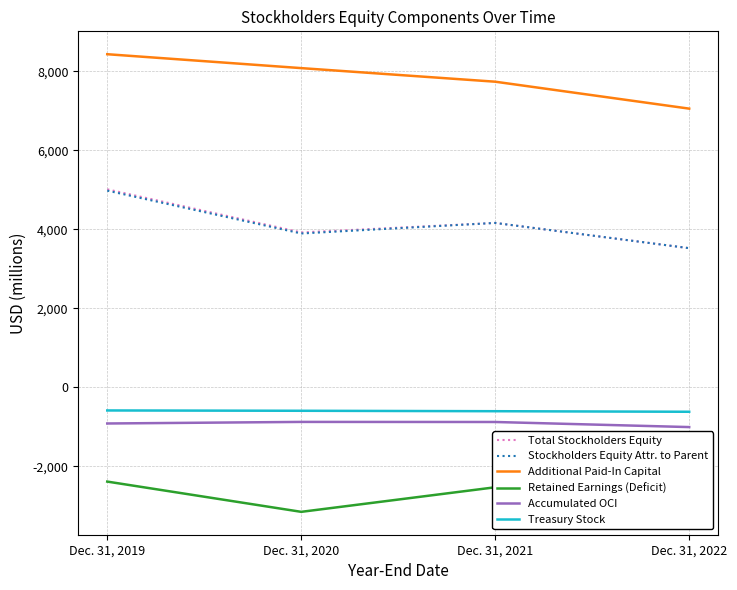

Which category has the highest value in the Accumulated OCI series?

Dec. 31, 2020